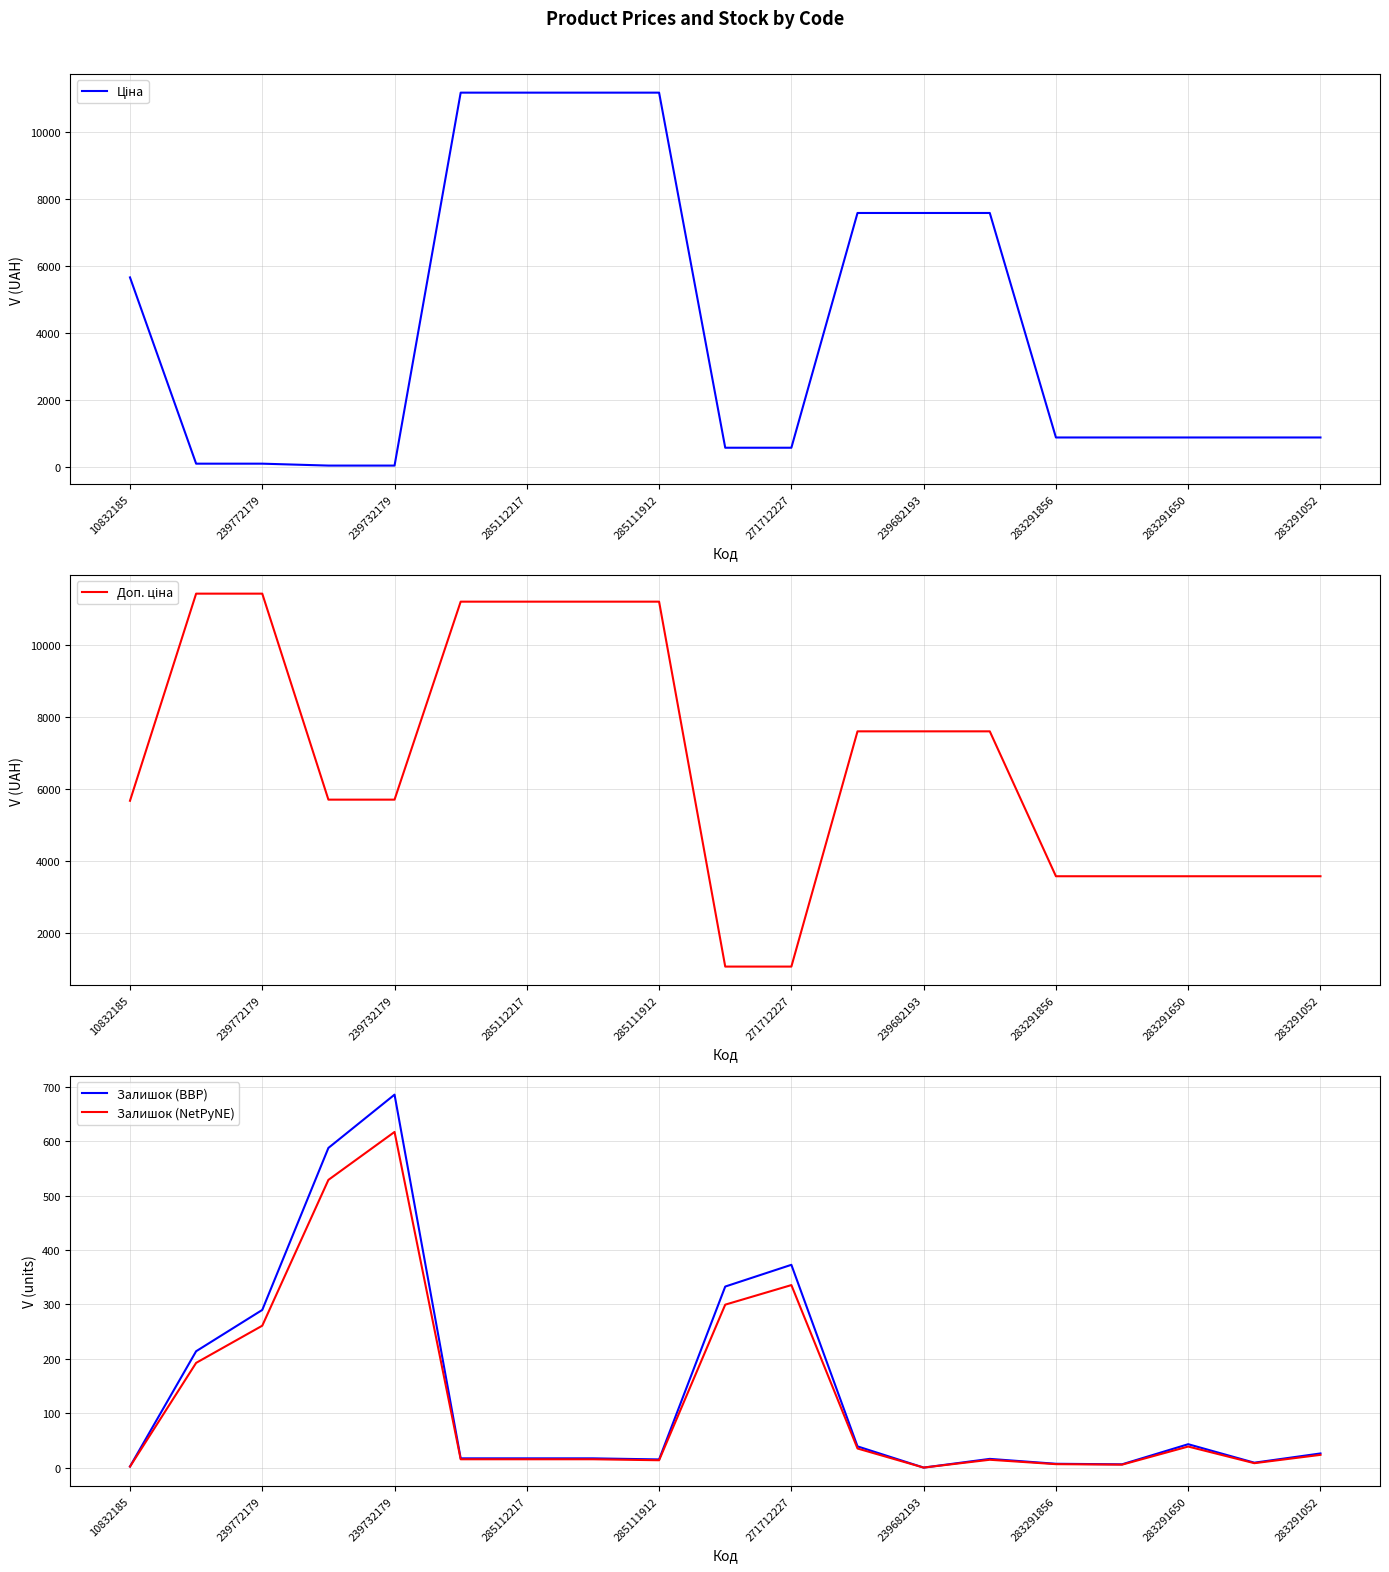

At which label does Залишок (BBP) reach its peak?

239732179